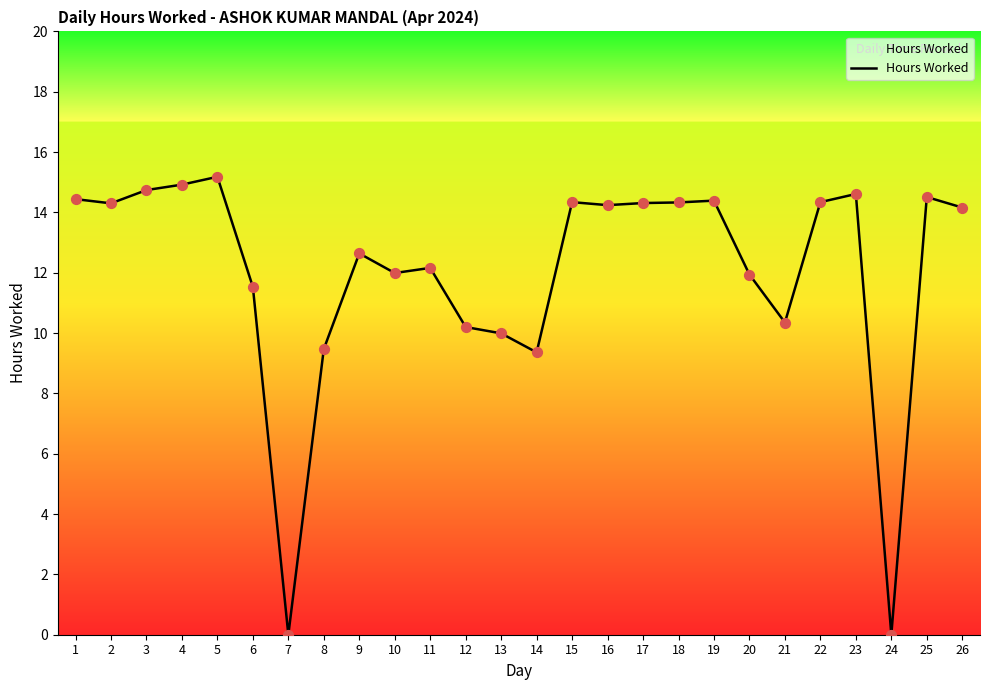

What is the ratio of the value at 22 to the value at 21?

1.4